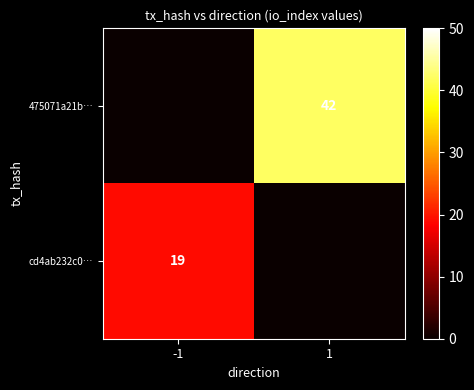

What is the sum of the cd4ab232c0… values at -1 and 1?

19